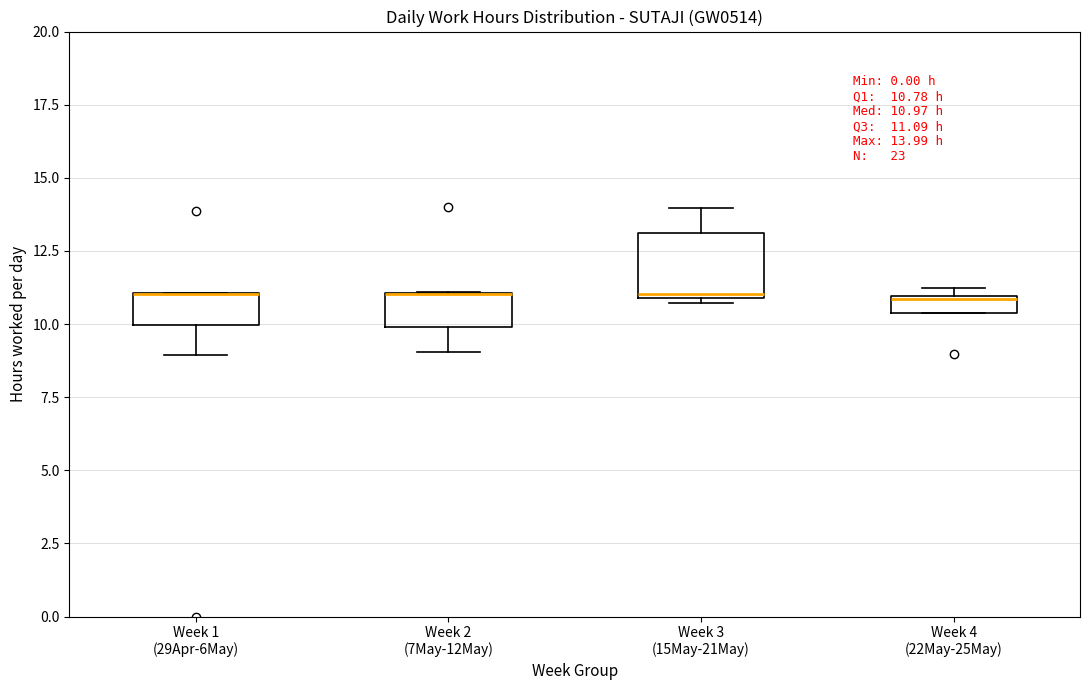

Comparing the boxes themselves (not the whiskers), which one is the tallest?

Week 3 (15May-21May)